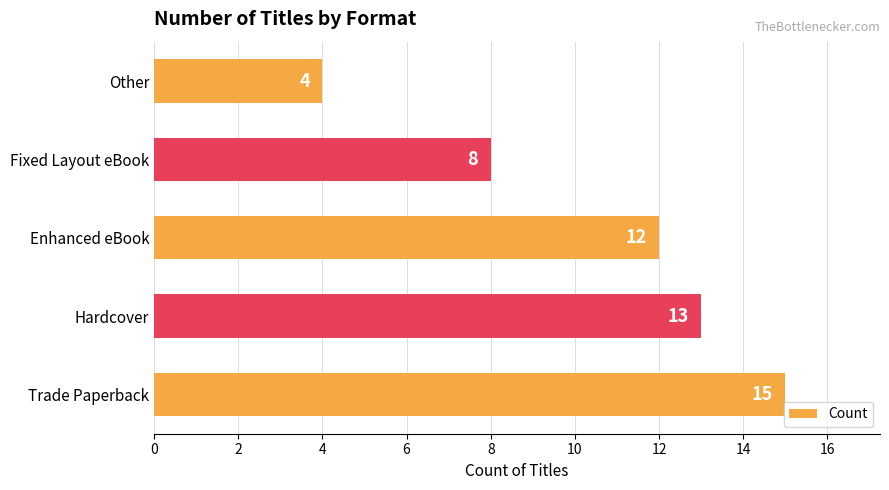

What is the average value?

10